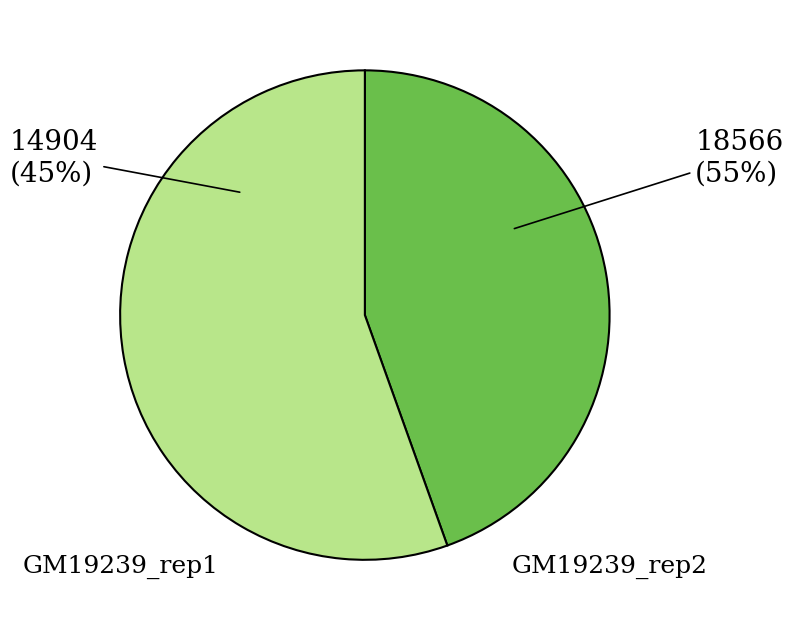

Count the number of slices in the pie.

2